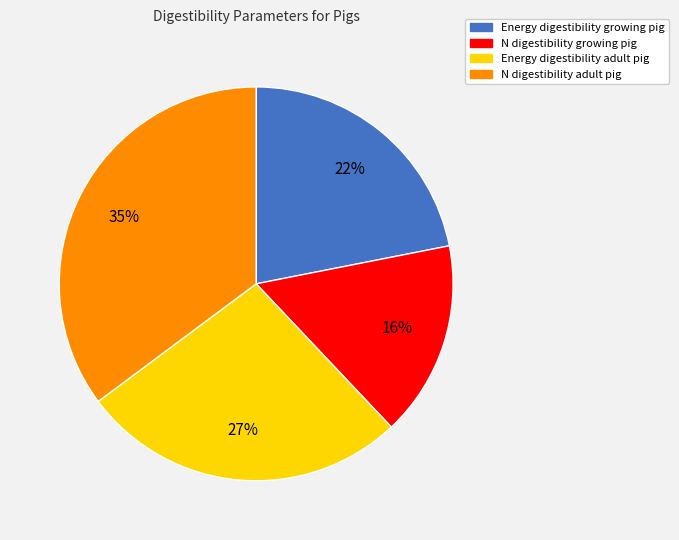

How many slices are in this pie chart?

4